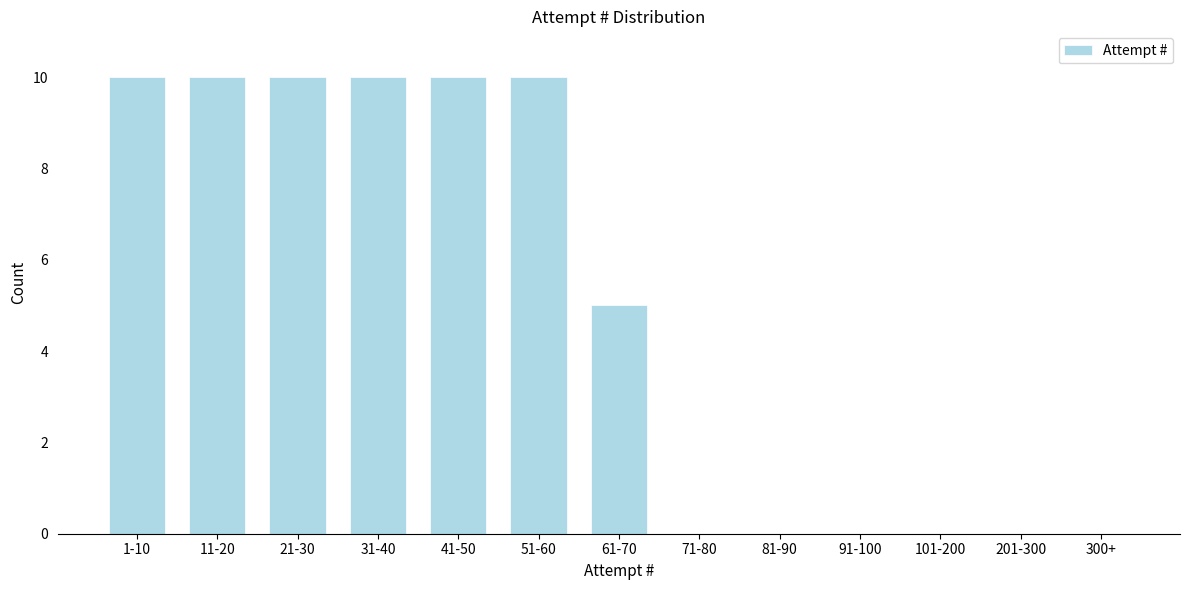

Reading left to right, list all the values displayed in this chart.

1-10=10	11-20=10	21-30=10	31-40=10	41-50=10	51-60=10	61-70=5	71-80=0	81-90=0	91-100=0	101-200=0	201-300=0	300+=0